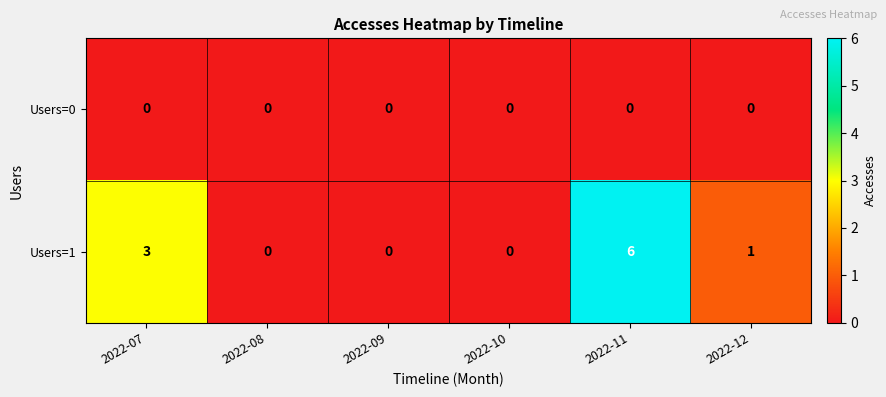

How many categories are shown in the chart?

6